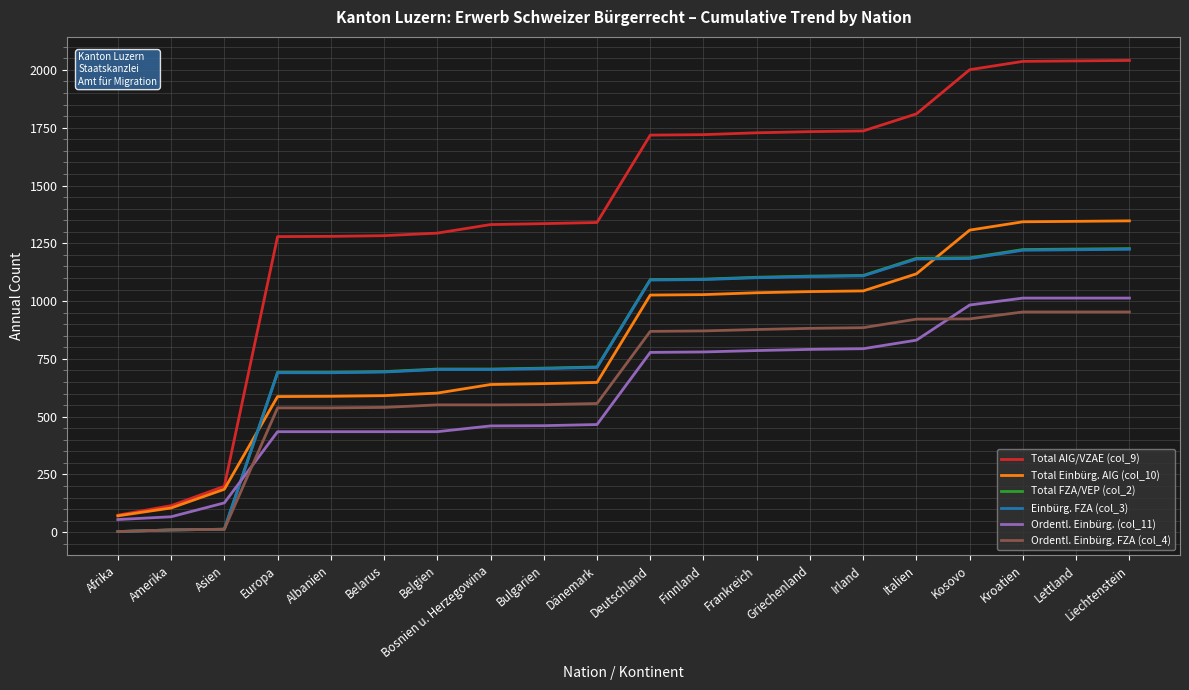

What is the maximum value shown in the chart?

2041